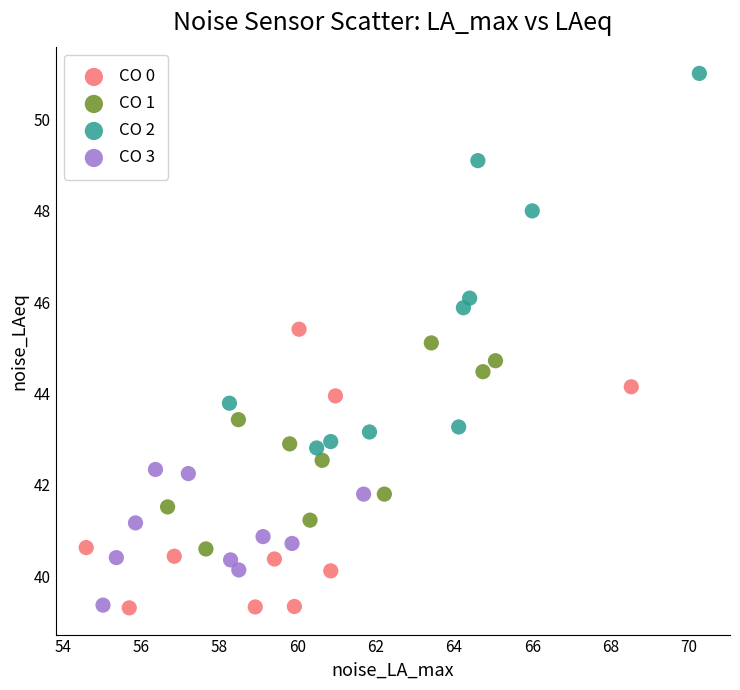

Which series has the widest spread of Y values?

CO 2